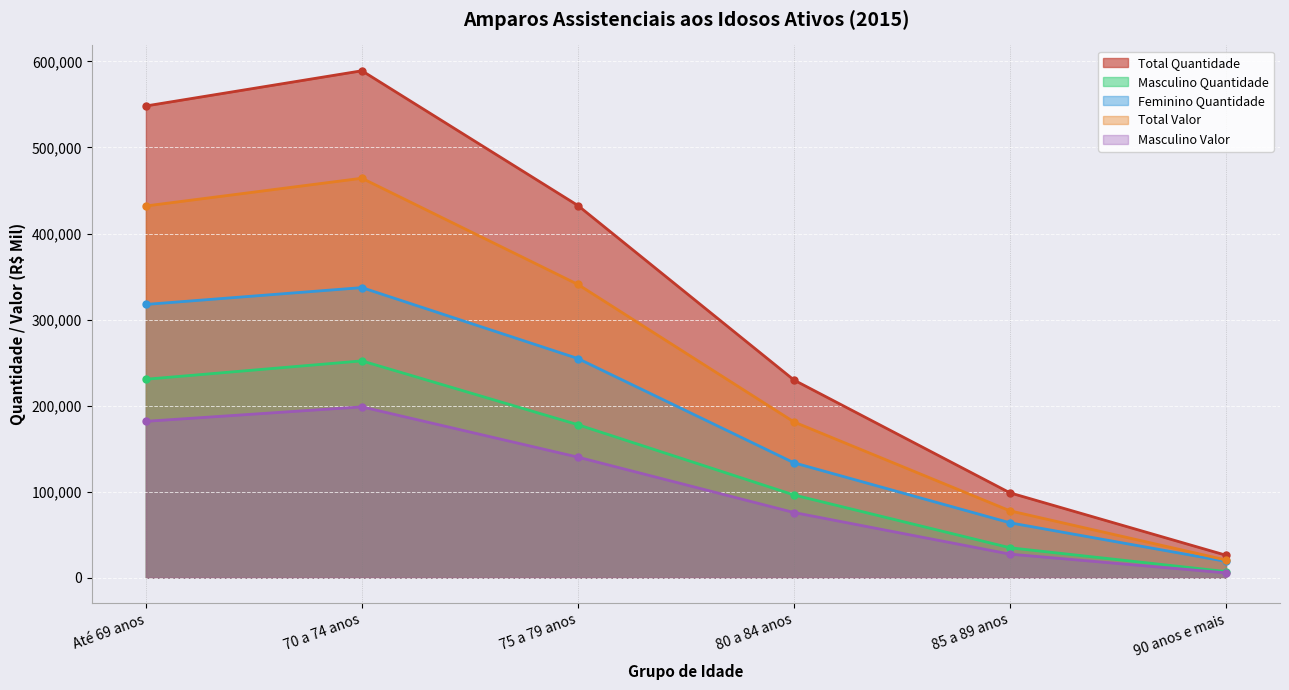

True or false: Masculino Quantidade has more than 2 points higher than both neighbors.

False